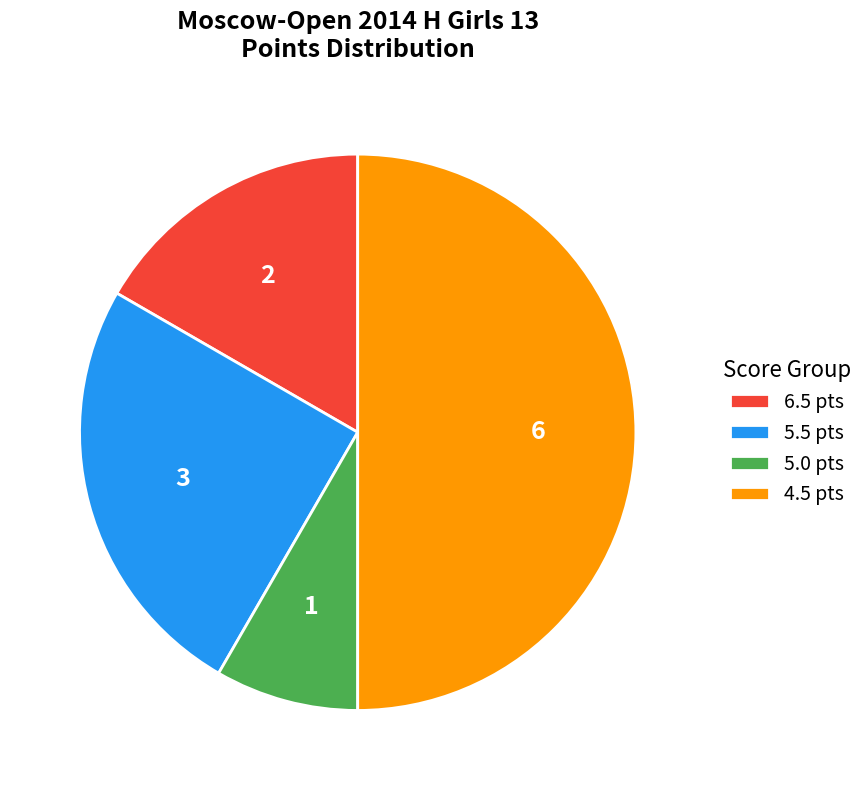

Which has a higher value, 6.5 pts or 4.5 pts?

4.5 pts